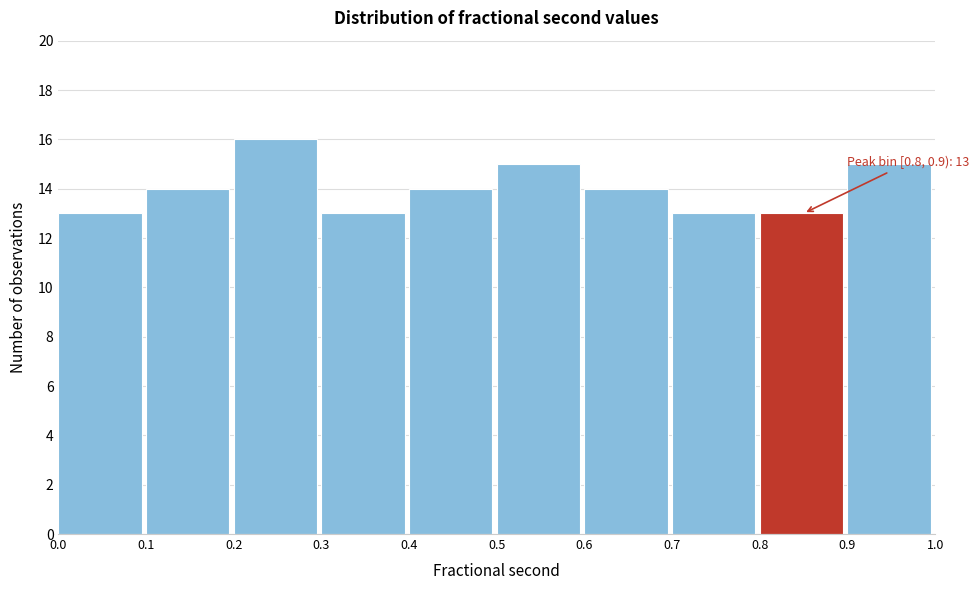

Which range on the x-axis has the tallest bar?

0.2 to 0.3